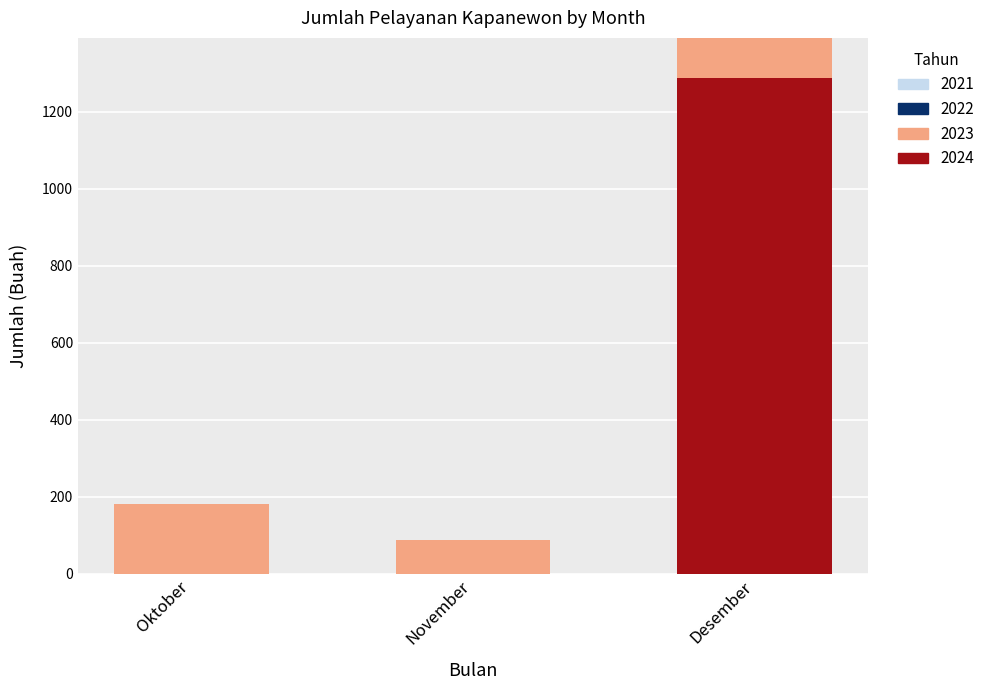

Are the bars horizontal?

No